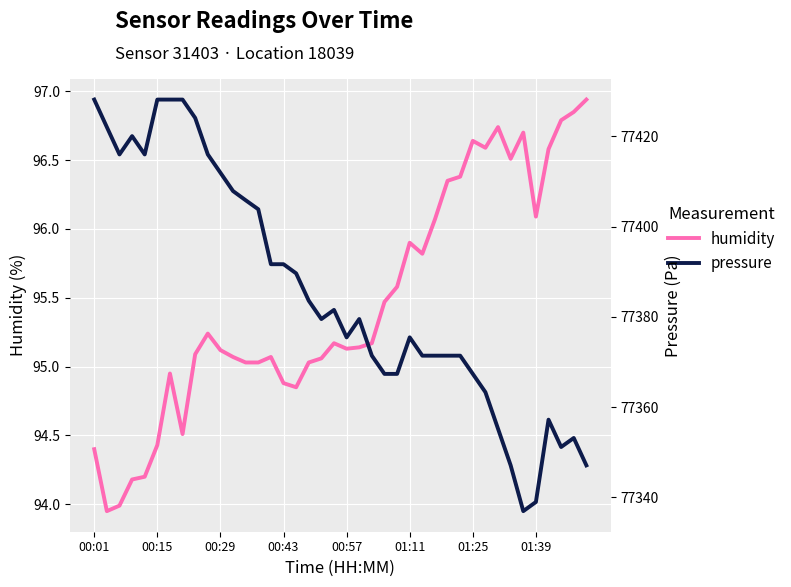

Which series has the widest spread of values?

pressure